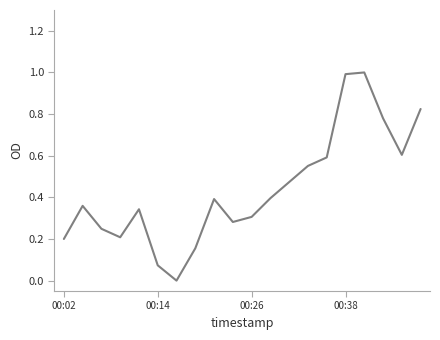

What is the maximum value shown in the chart?

1.0